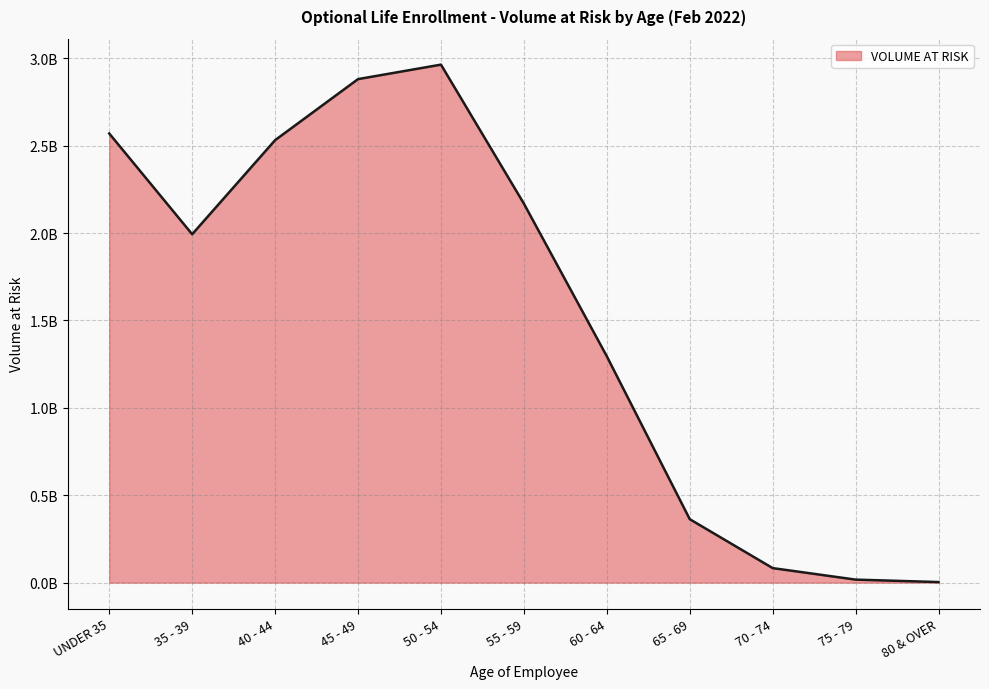

What is the difference between the values at 50 - 54 and 60 - 64?

1668550000